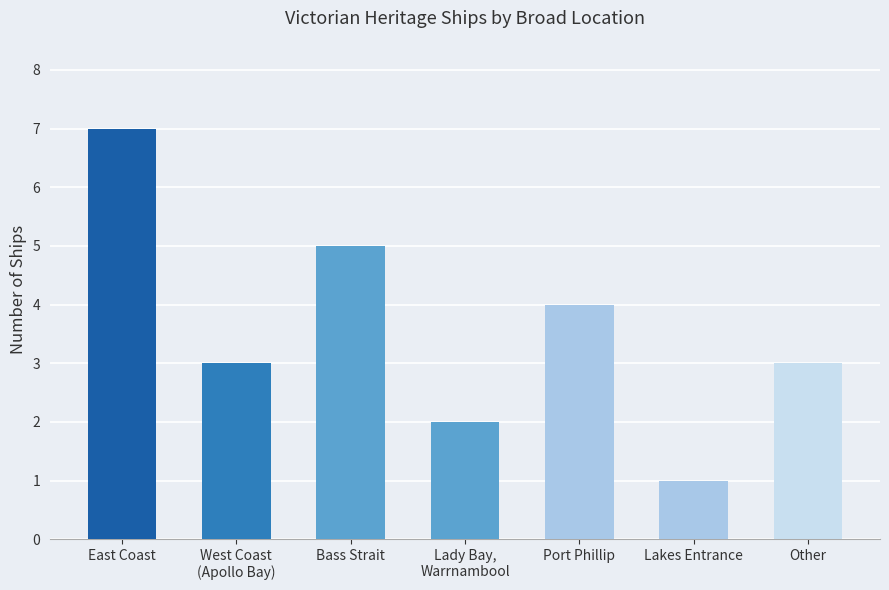

What is the sum of all values?

25